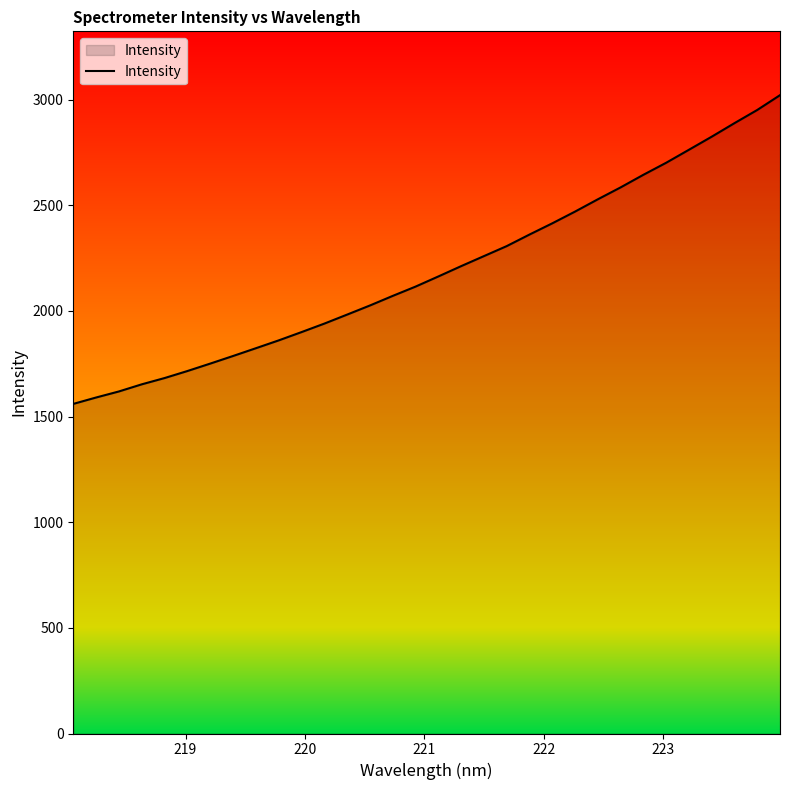

What is the minimum value shown in the chart?

1560.0